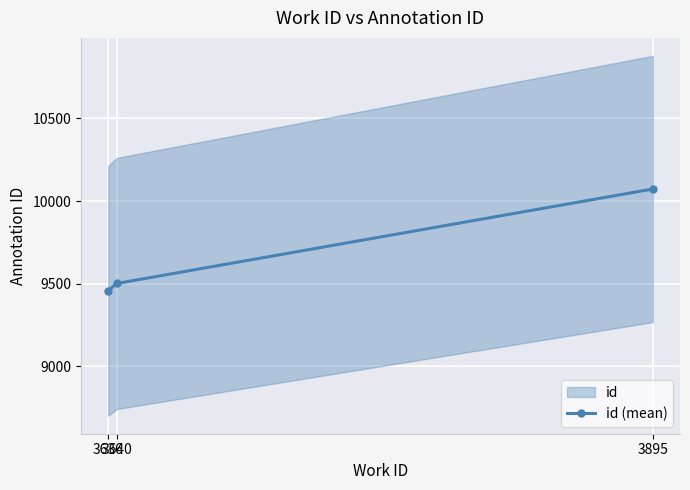

The value at 3636 is 9457. True or false?

True